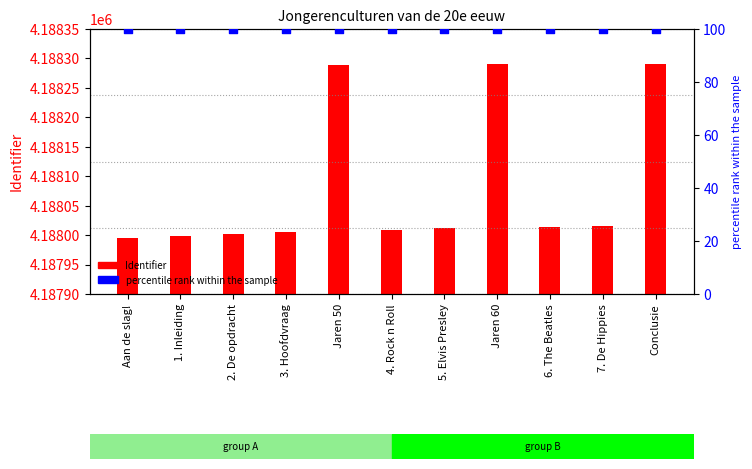

Which series has the largest total across all categories?

Identifier